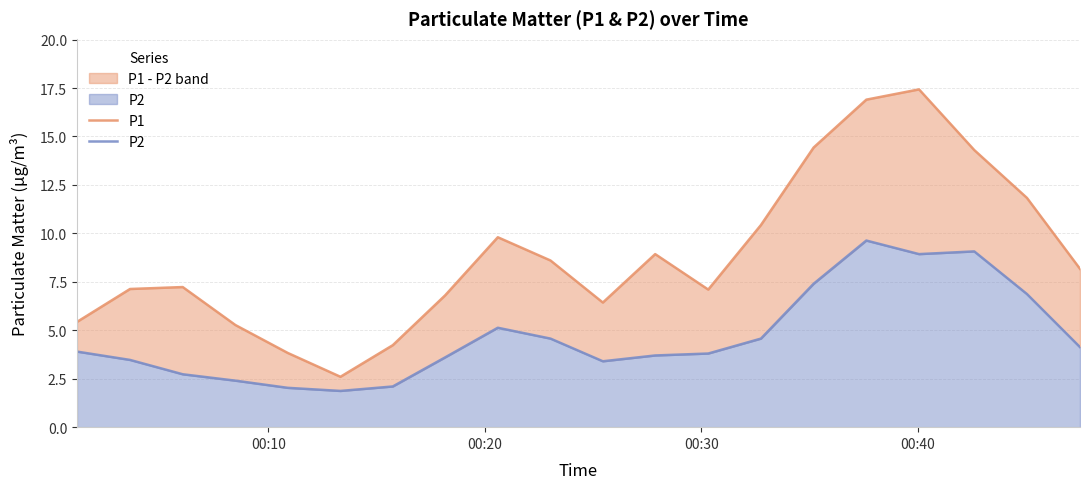

Count the number of categories in the chart.

20